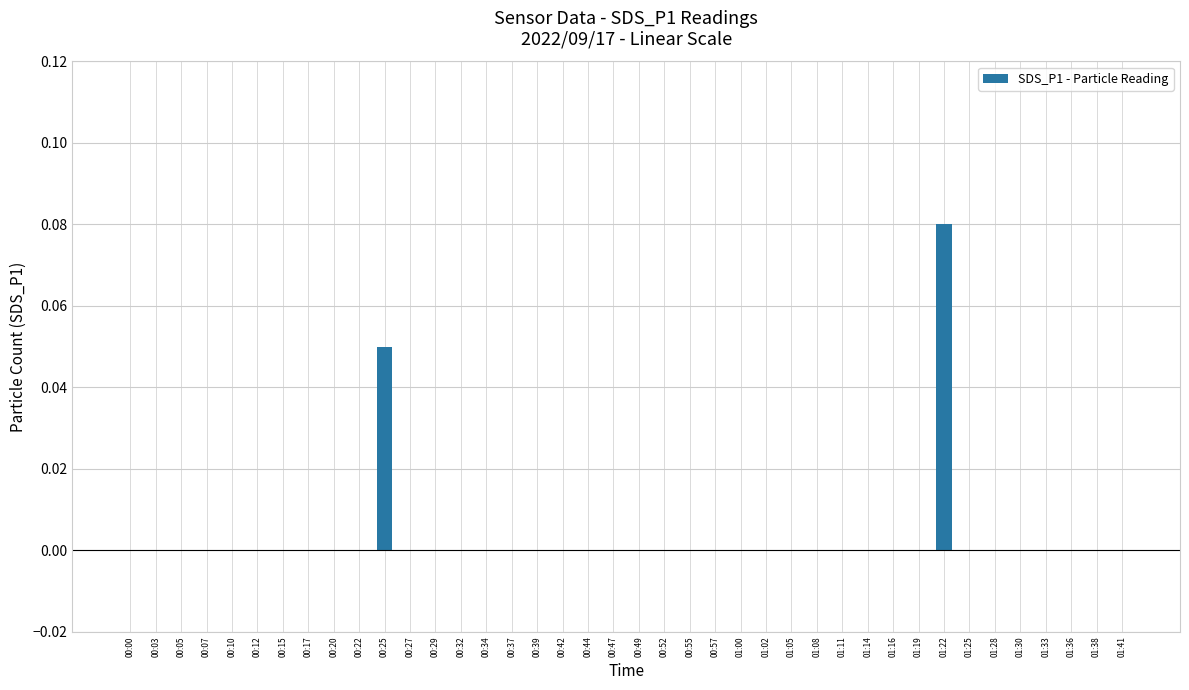

Which category has the highest value across all series?

01:22